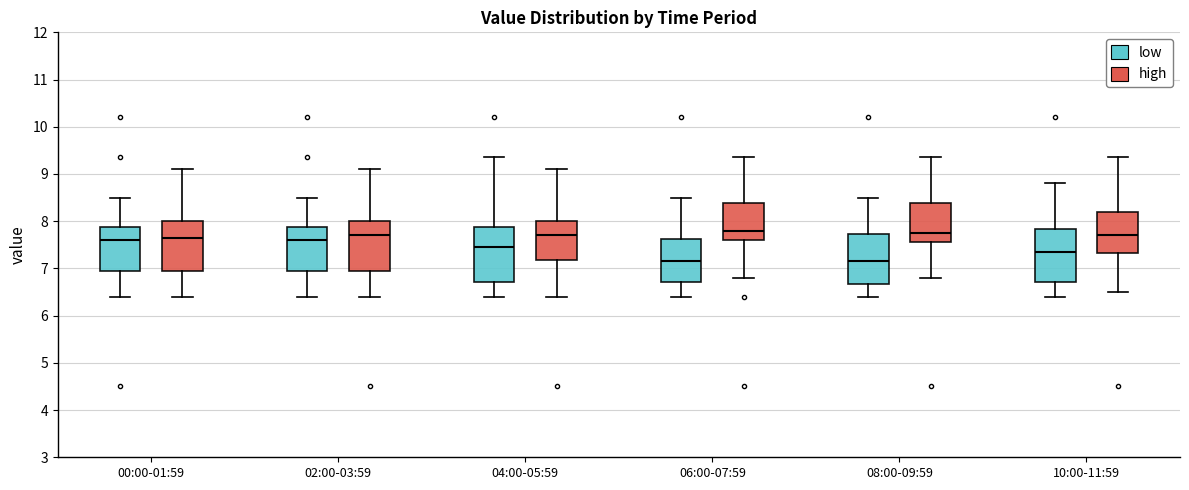

Reading left to right, read every box against the y-axis: the position of its median line, the range the box covers, and the ends of its whiskers. The values are not printed on the chart, so give them approximately, as read against the axis.

00:00-01:59 (low): median 7.6, box 7.0 to 7.9, whiskers 6.4 to 8.5
00:00-01:59 (high): median 7.7, box 7.0 to 8.0, whiskers 6.4 to 9.1
02:00-03:59 (low): median 7.6, box 7.0 to 7.9, whiskers 6.4 to 8.5
02:00-03:59 (high): median 7.7, box 7.0 to 8.0, whiskers 6.4 to 9.1
04:00-05:59 (low): median 7.5, box 6.7 to 7.9, whiskers 6.4 to 9.4
04:00-05:59 (high): median 7.7, box 7.2 to 8.0, whiskers 6.4 to 9.1
06:00-07:59 (low): median 7.2, box 6.7 to 7.6, whiskers 6.4 to 8.5
06:00-07:59 (high): median 7.8, box 7.6 to 8.4, whiskers 6.8 to 9.4
08:00-09:59 (low): median 7.2, box 6.7 to 7.7, whiskers 6.4 to 8.5
08:00-09:59 (high): median 7.8, box 7.6 to 8.4, whiskers 6.8 to 9.4
10:00-11:59 (low): median 7.4, box 6.7 to 7.8, whiskers 6.4 to 8.8
10:00-11:59 (high): median 7.7, box 7.3 to 8.2, whiskers 6.5 to 9.4